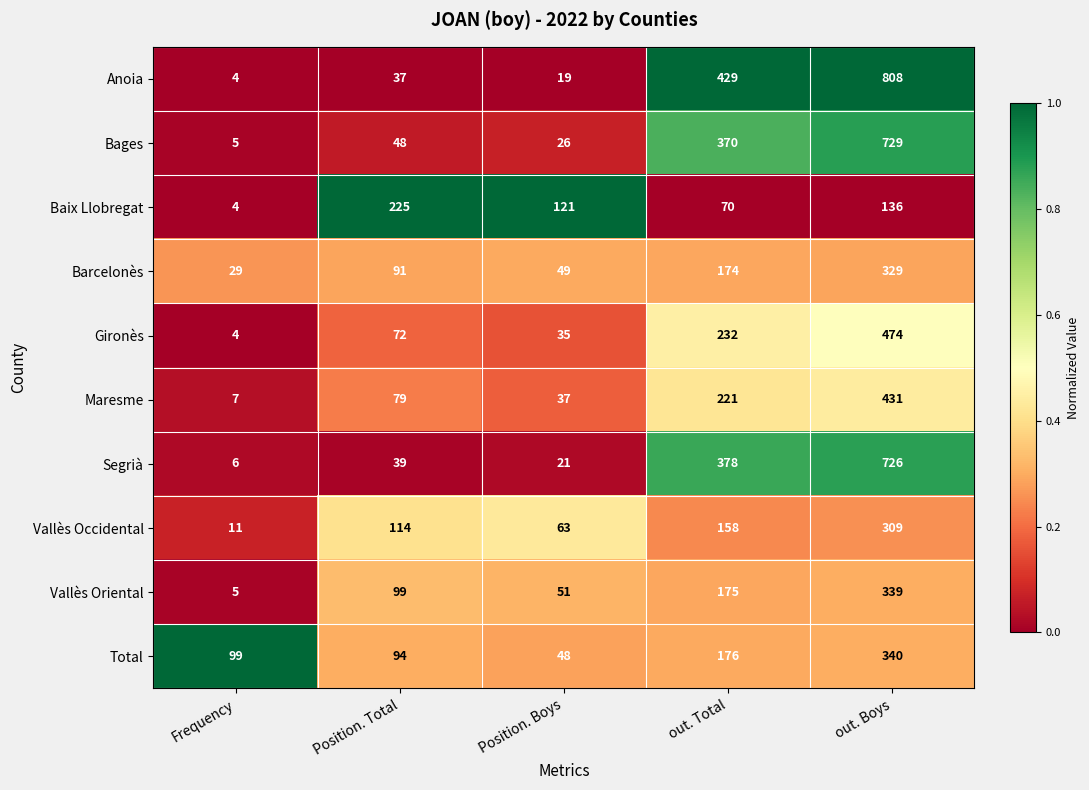

True or false: Vallès Oriental has a value of 71 at Position. Boys.

False